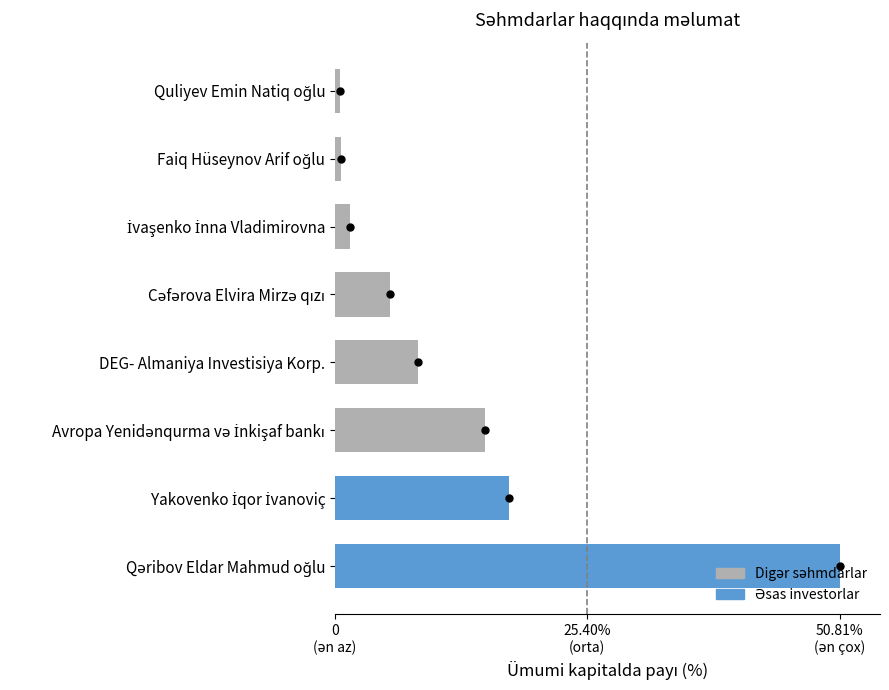

Are the bars horizontal?

Yes